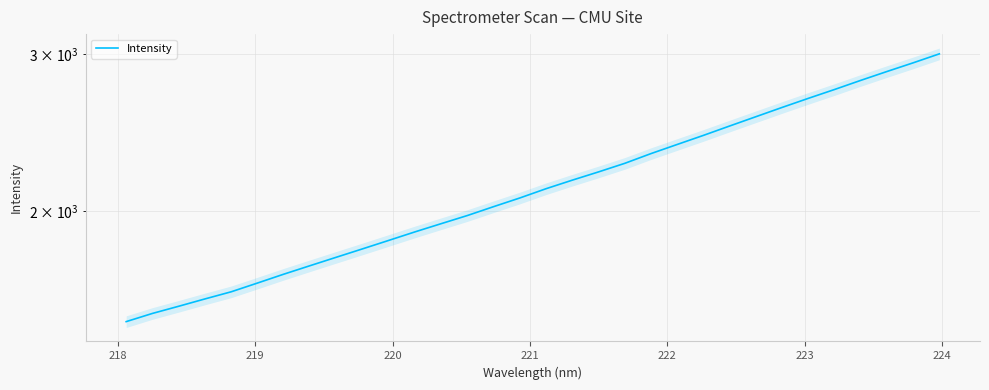

Reading left to right, extract all data points from this chart.

1504.0	1536.1	1564.8	1594.6	1624.3	1661.3	1699.6	1737.2	1775.4	1814.3	1854.3	1895.6	1936.2	1977.3	2023.1	2068.9	2118.9	2166.1	2212.7	2262.1	2319.6	2374.9	2431.2	2490.7	2551.0	2612.7	2674.6	2736.3	2801.5	2866.2	2931.1	2999.7